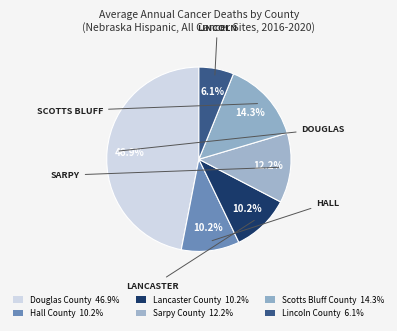

Is there any slice that represents more than half of the pie?

No